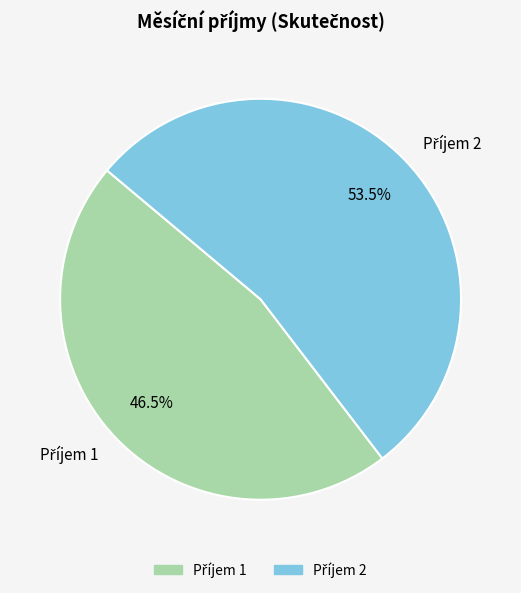

Does any single category account for the majority?

Yes